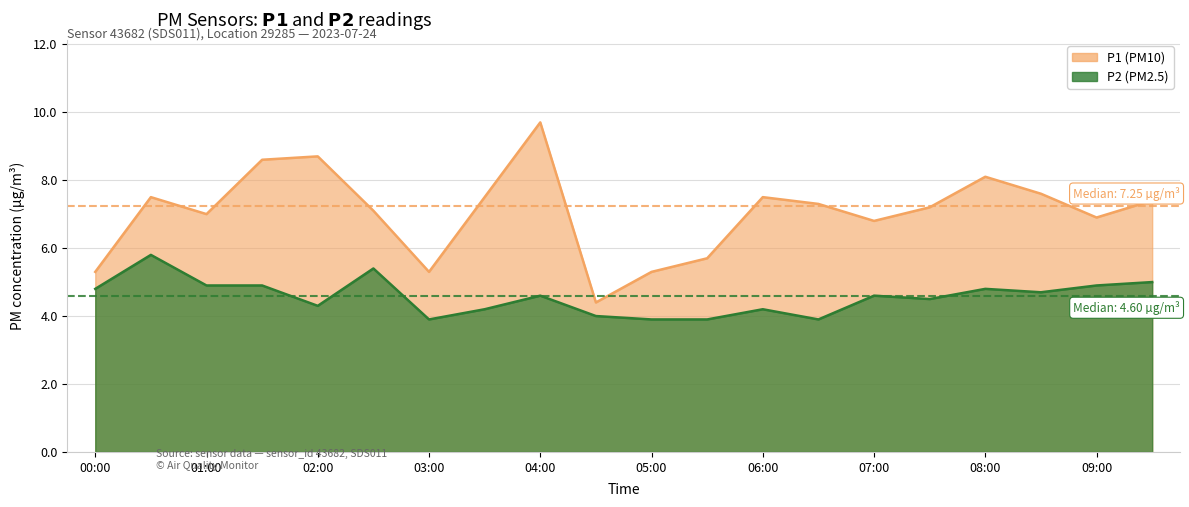

Rank the series by their average value, from highest to lowest.

P1, P2